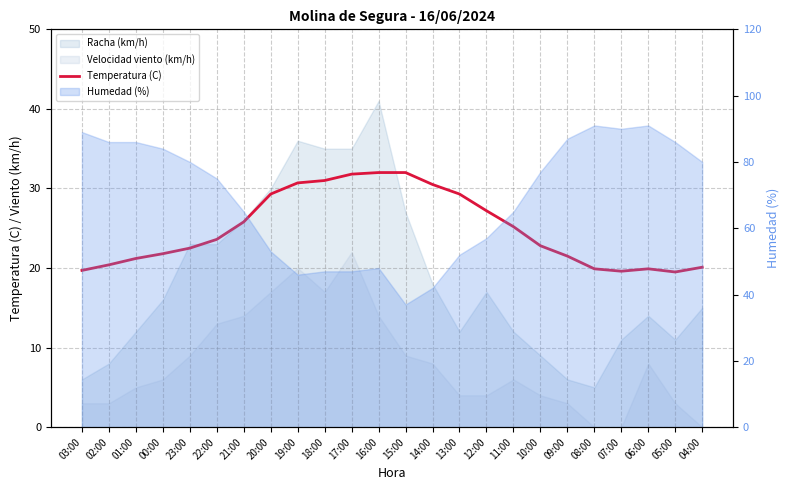

What is the change in value from 20:00 to 08:00?

-9.4